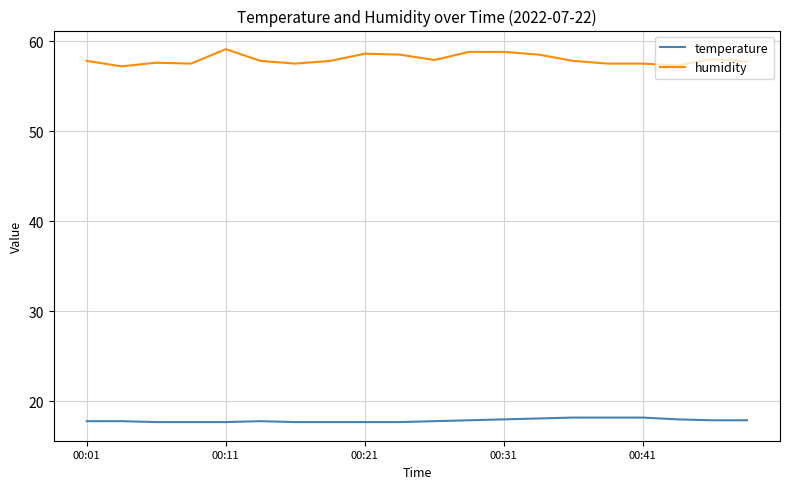

True or false: temperature and humidity cross at least once.

False